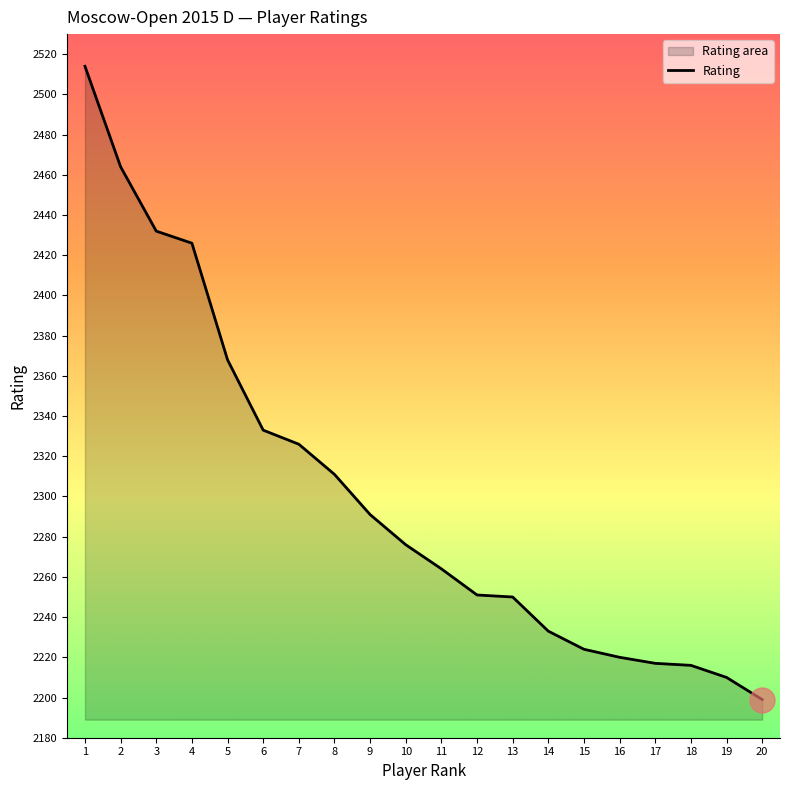

What is the value of the 19th point from the left?

2210